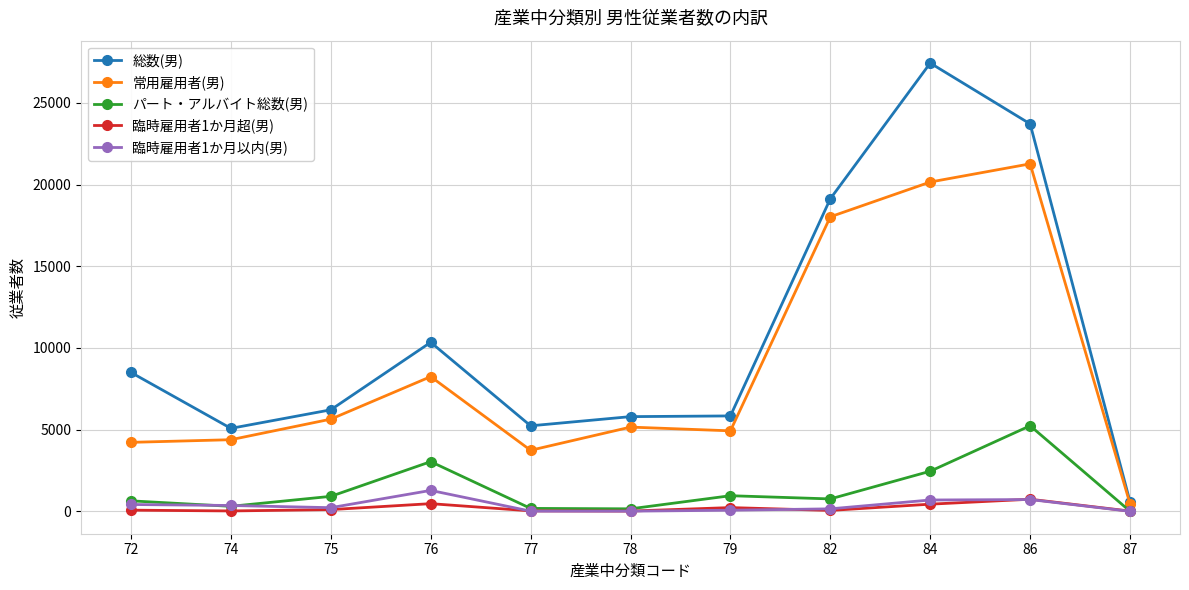

Which series ends up on top after the final intersection of 臨時雇用者1か月超(男) and 臨時雇用者1か月以内(男)?

臨時雇用者1か月超(男)